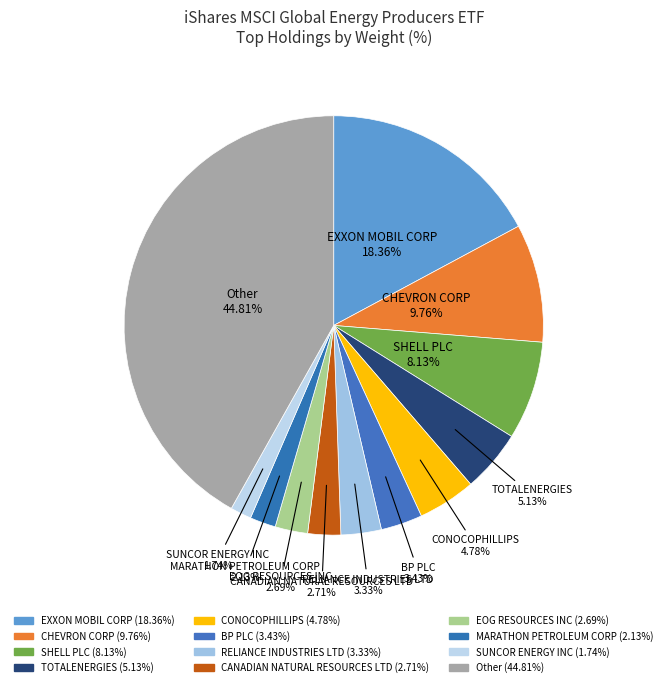

Count the number of slices in the pie.

12